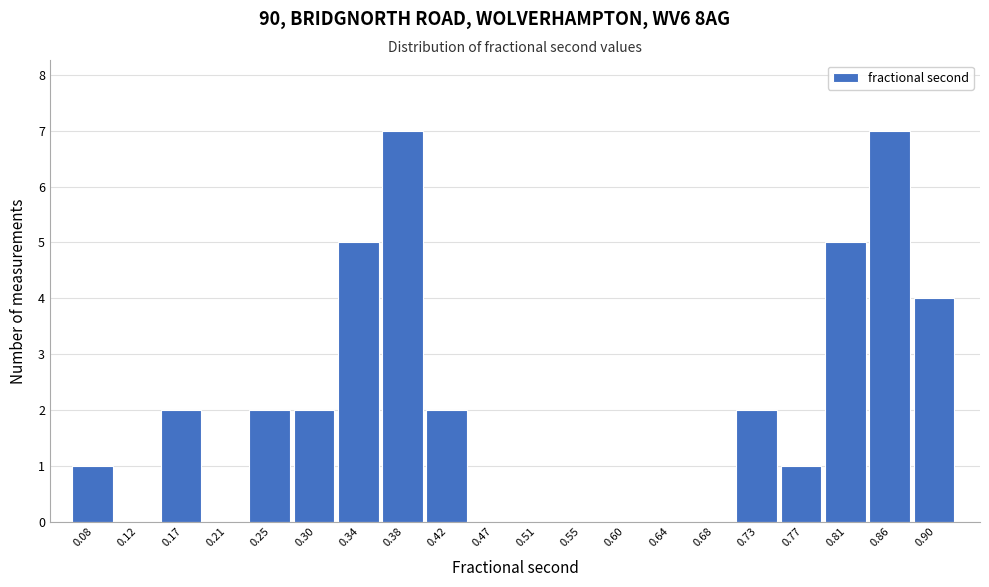

Reading left to right, what are all the values shown in this chart?

0.08=1	0.12=0	0.17=2	0.21=0	0.25=2	0.30=2	0.34=5	0.38=7	0.42=2	0.47=0	0.51=0	0.55=0	0.60=0	0.64=0	0.68=0	0.73=2	0.77=1	0.81=5	0.86=7	0.90=4